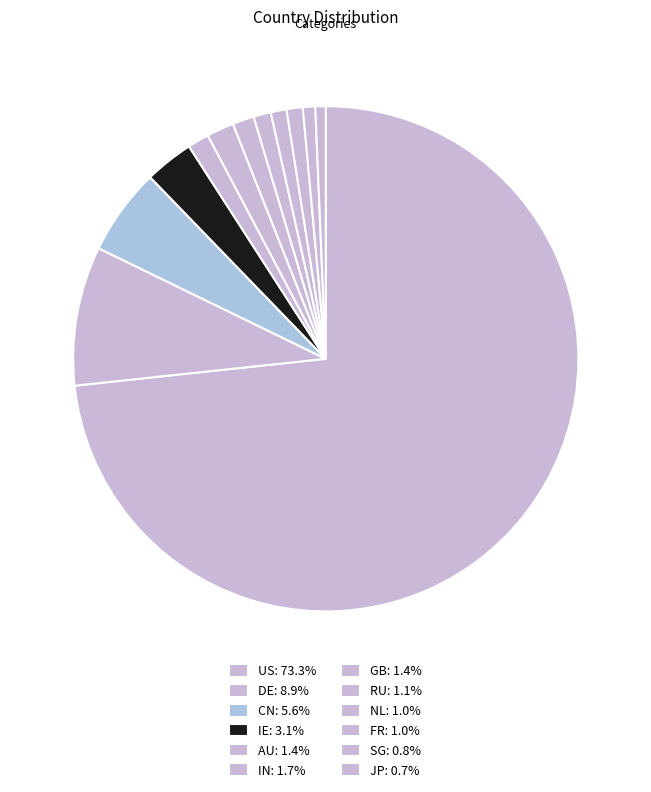

To the nearest percent, what is the average slice percentage?

8%